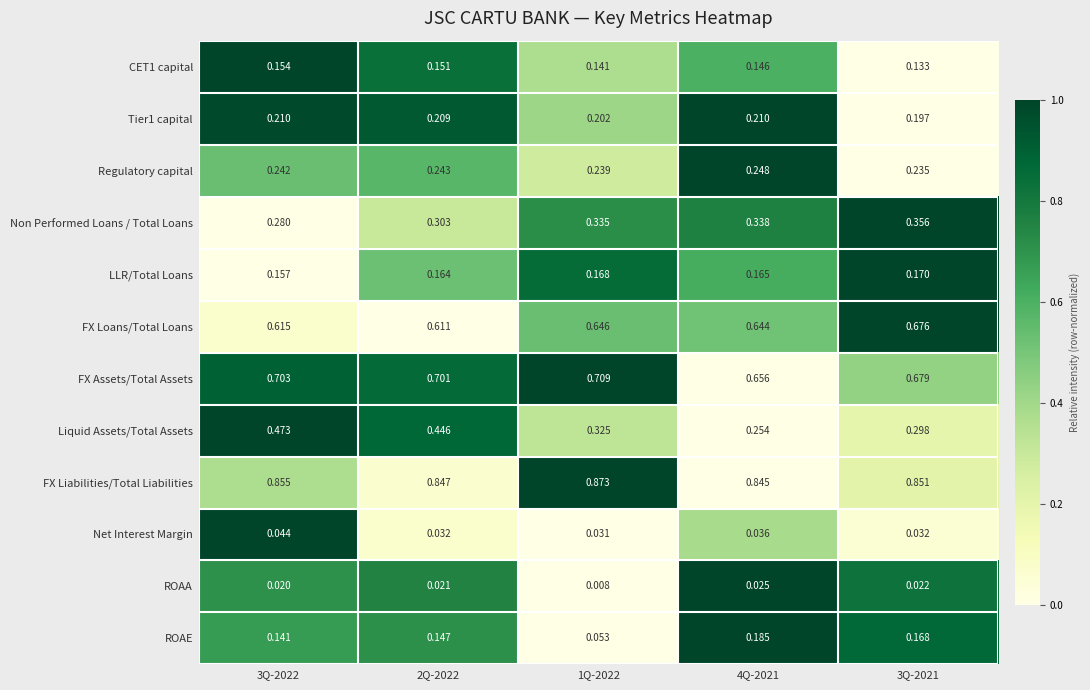

At how many categories does at least one series exceed 0?

5